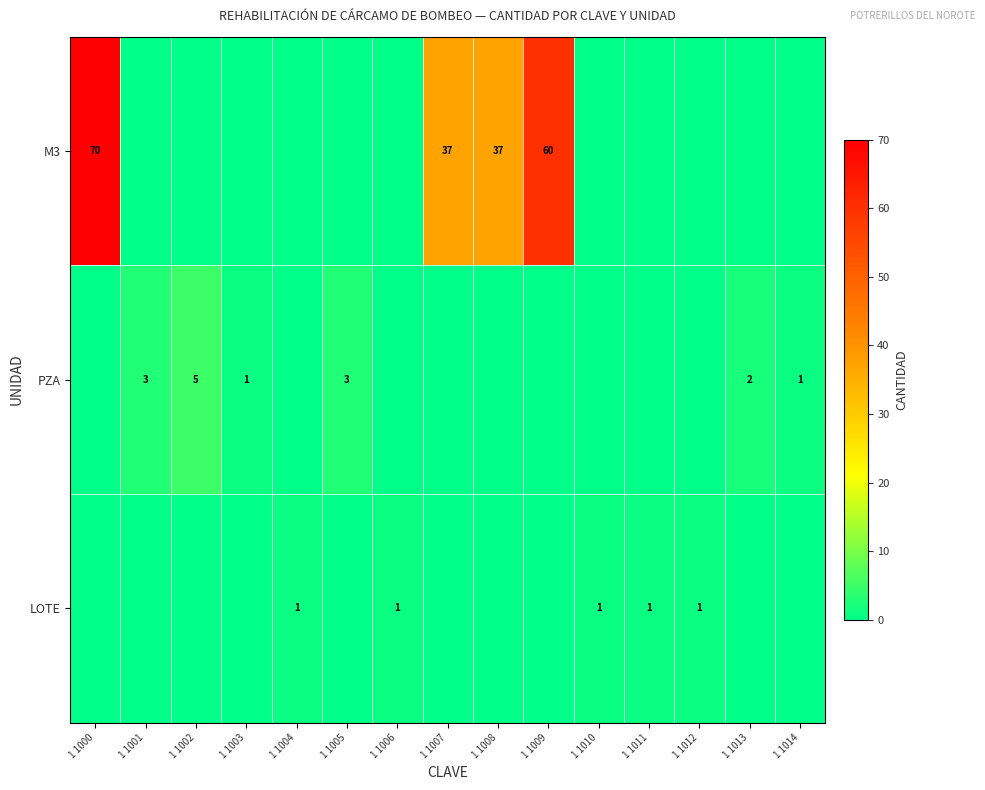

The PZA series shows 3 at 1 1005. True or false?

True